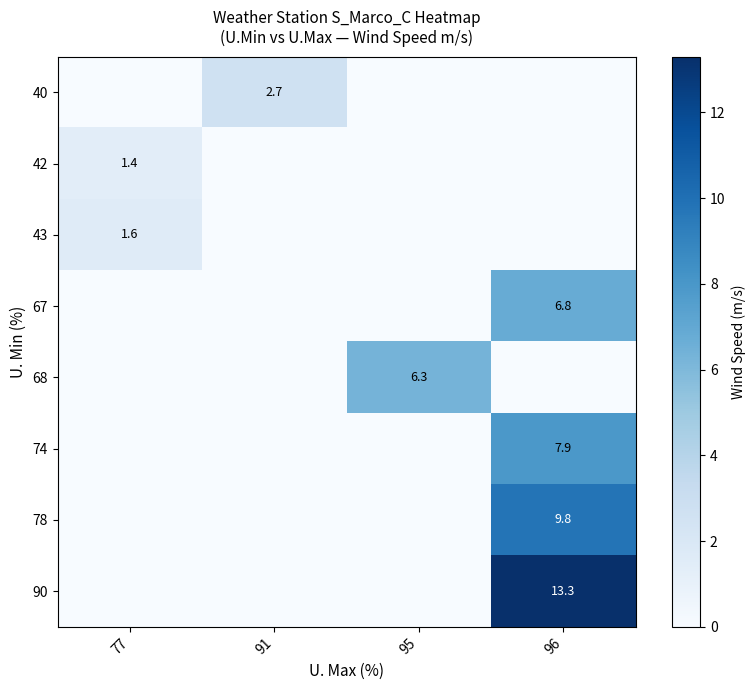

At how many categories does at least one series exceed 4?

2